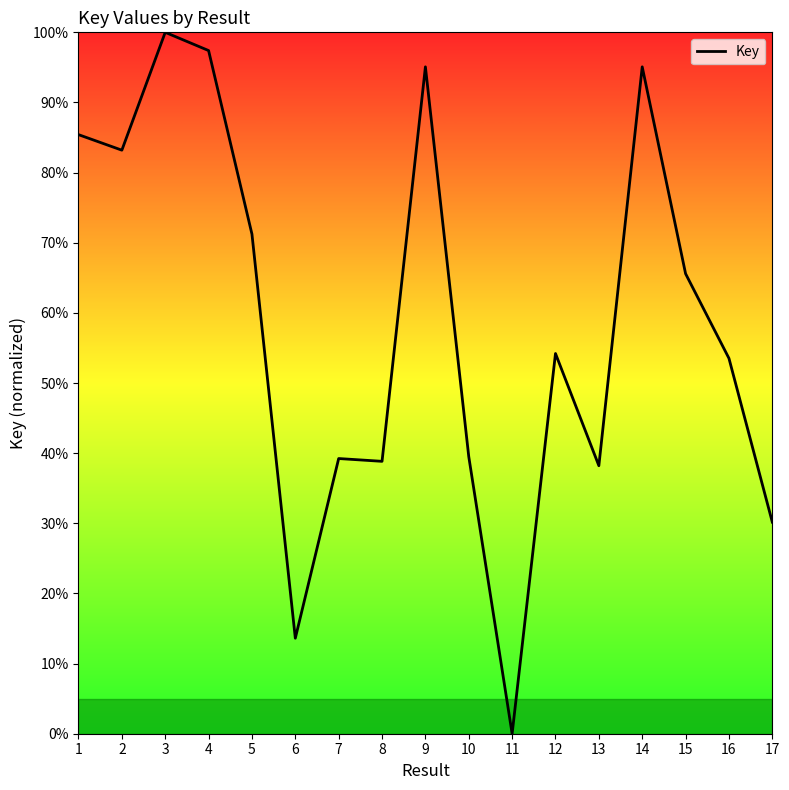

What is the difference between the maximum and minimum values?

100.0